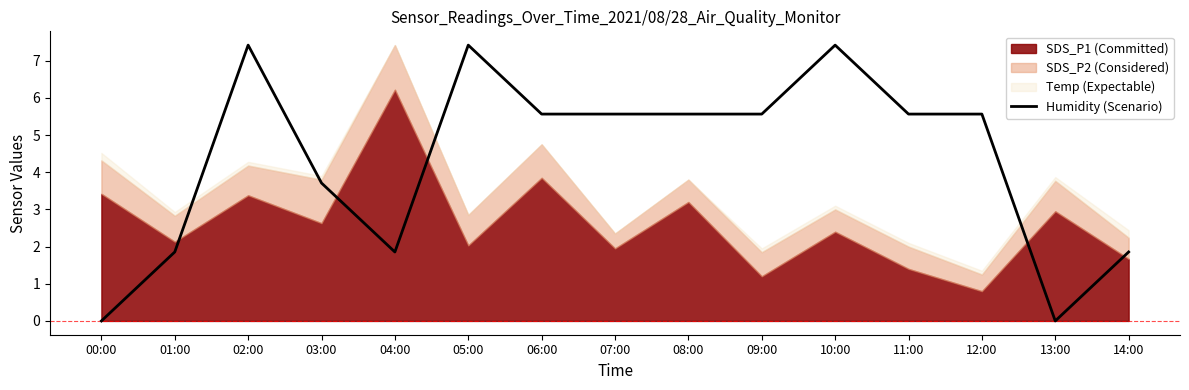

At which label is Humidity (Scenario) closest to 3?

03:00